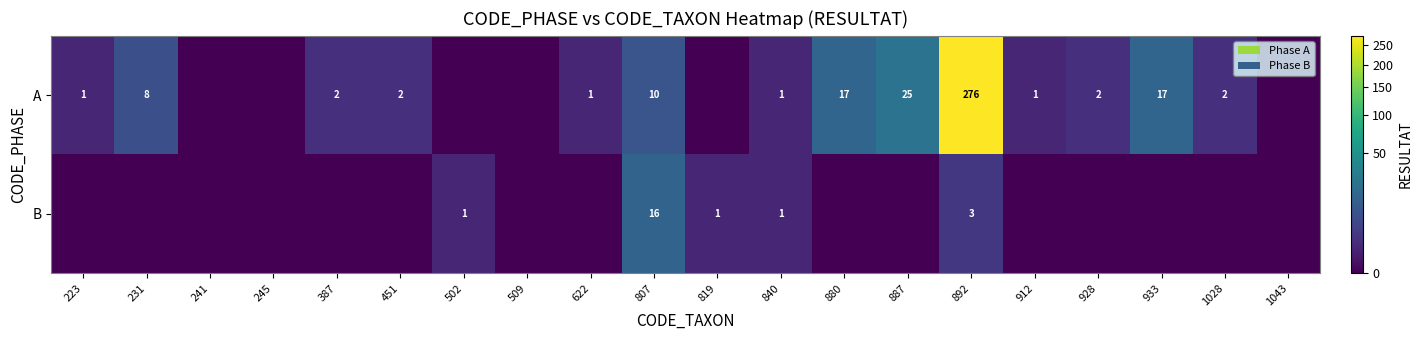

What is the sum of the B values at 807 and 840?

17